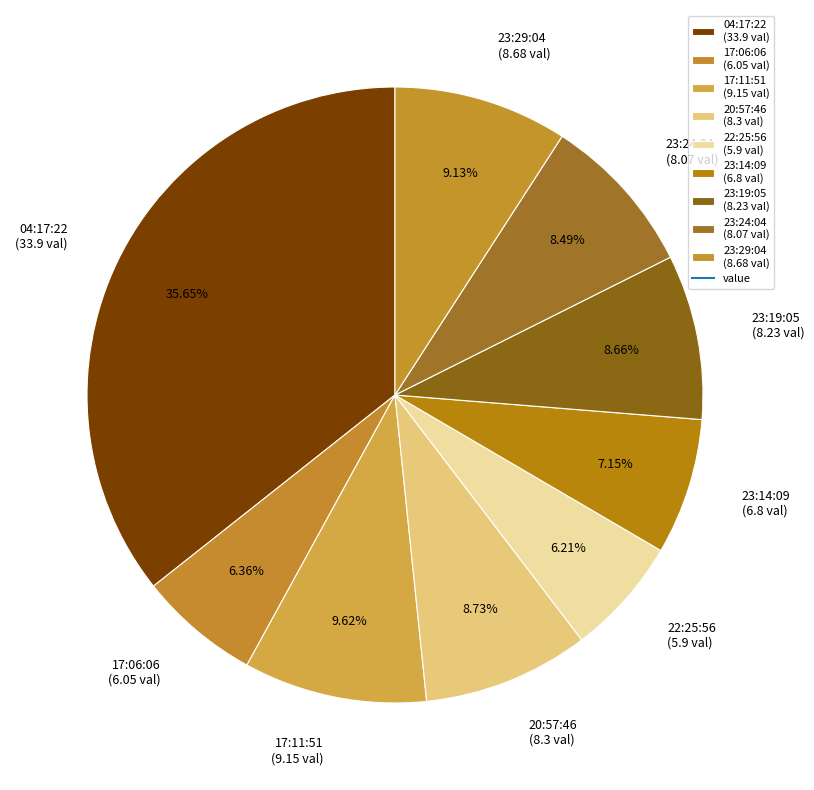

Is there any slice that represents more than half of the pie?

No